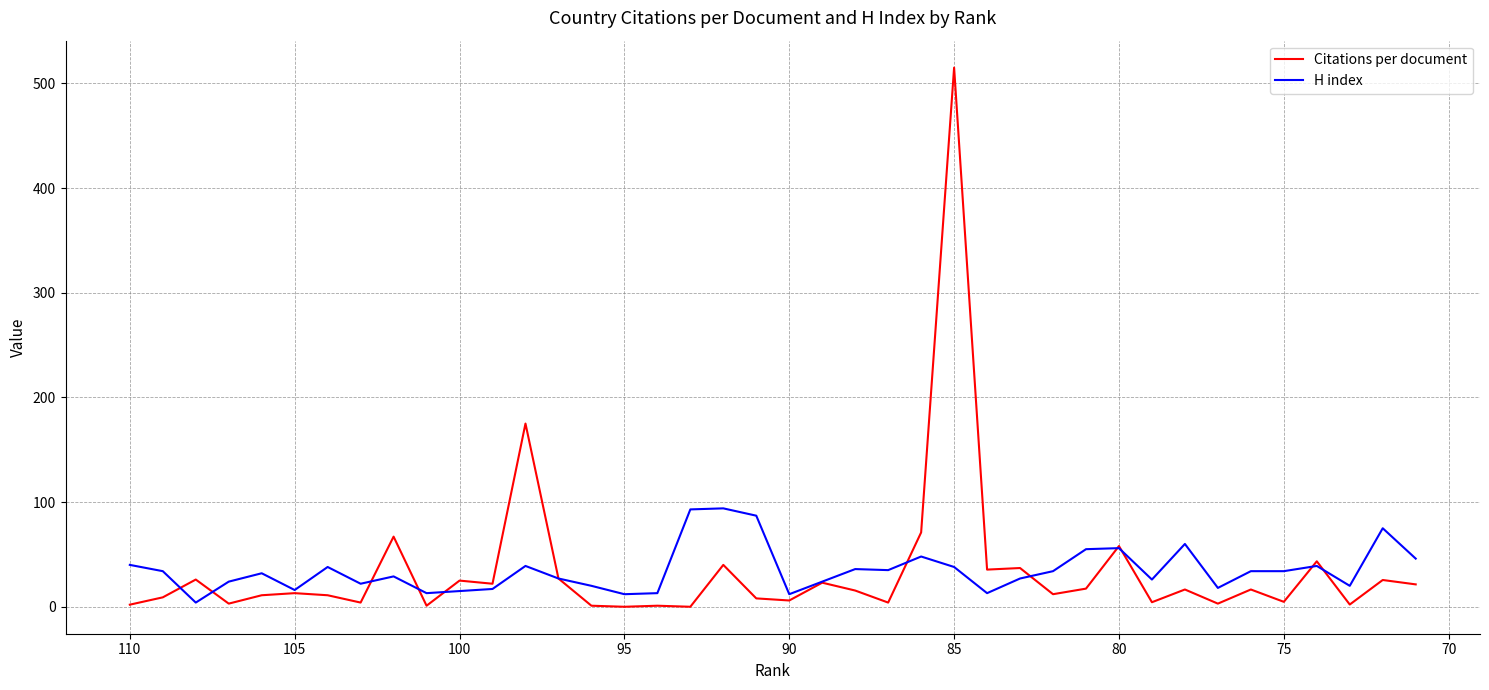

The H index series shows 114.6 at 19. True or false?

False